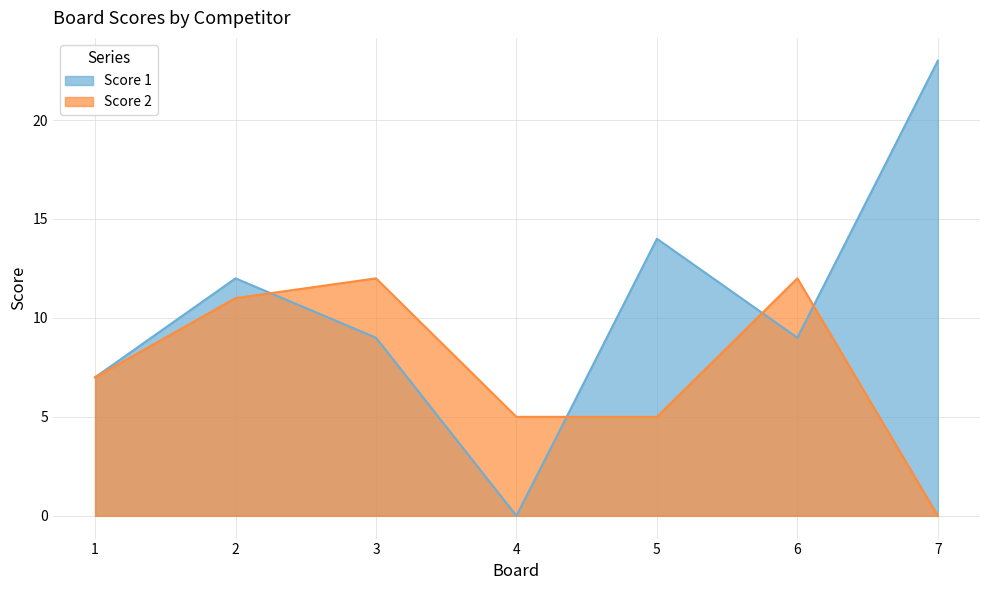

Where is Score 2 nearest to the value 6?

1